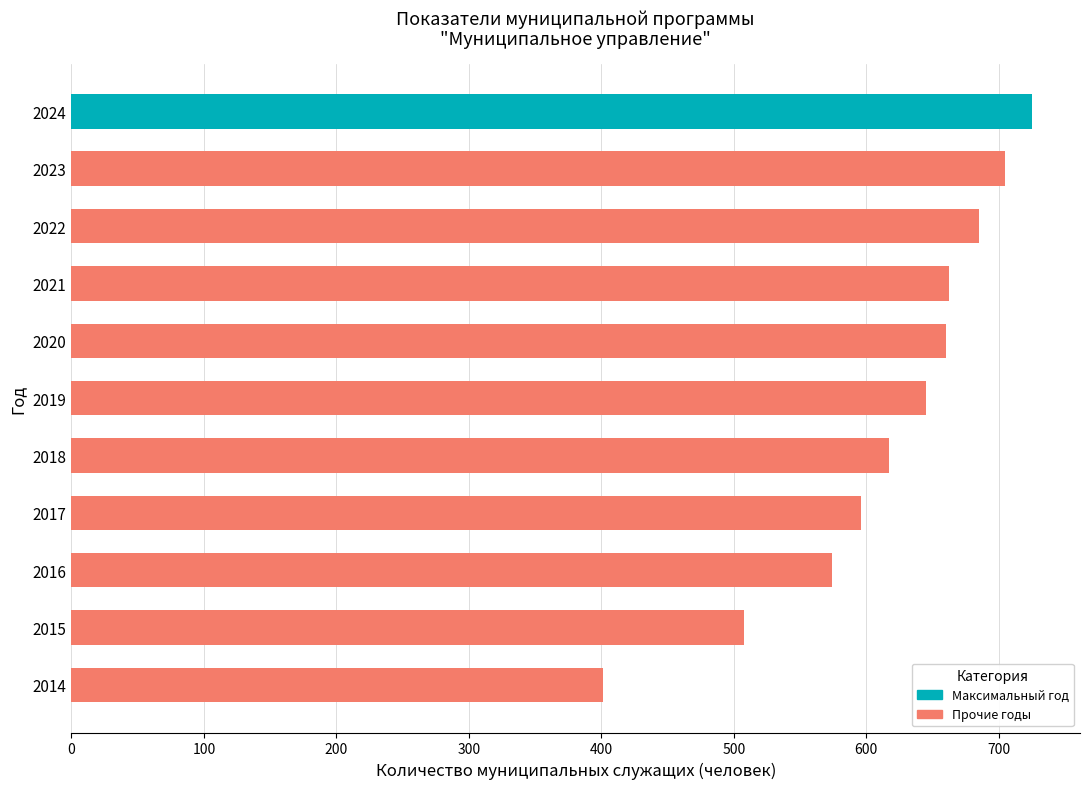

True or false: the data shows 879 at 2018.

False